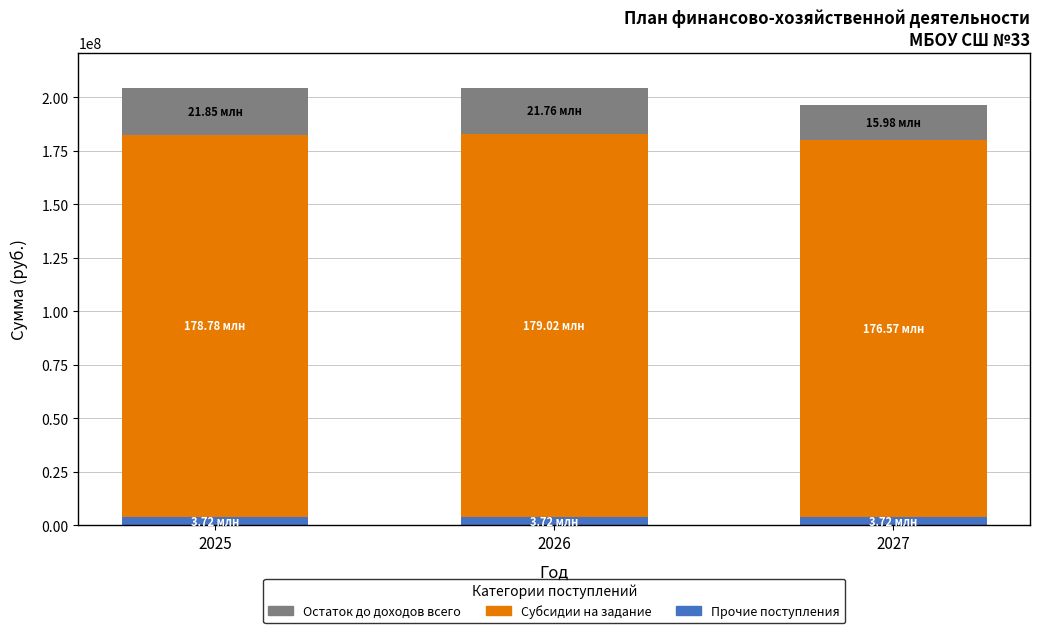

Count the number of data series in this chart.

3